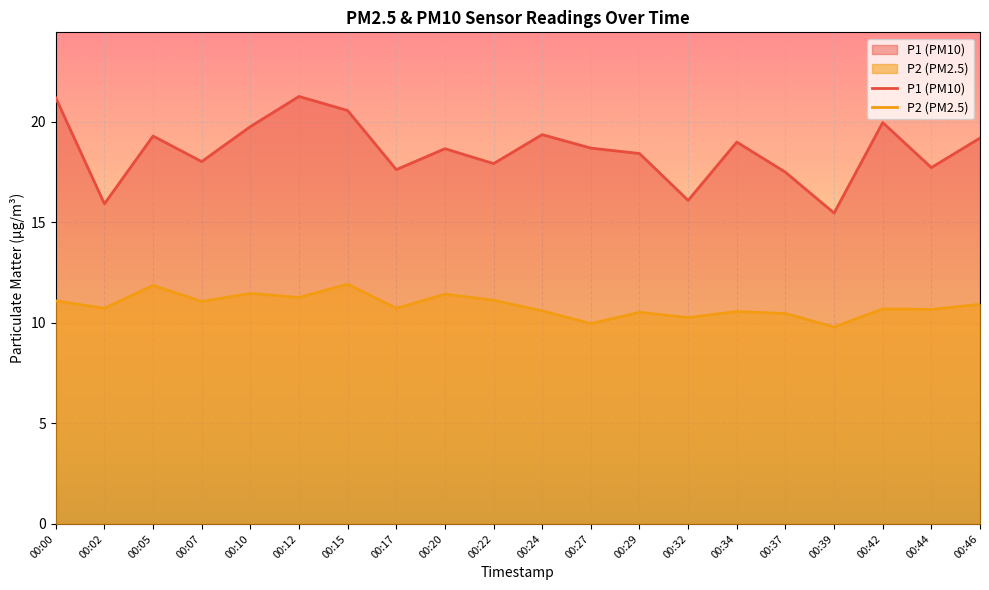

Reading left to right, what are all the values shown in this chart?

P1 (PM10): 21.2	15.9	19.3	18.0	19.8	21.3	20.6	17.6	18.7	17.9	19.4	18.7	18.4	16.1	19.0	17.5	15.5	20.0	17.7	19.2
P2 (PM2.5): 11.1	10.7	11.9	11.1	11.5	11.3	11.9	10.7	11.4	11.1	10.6	10.0	10.5	10.3	10.6	10.5	9.8	10.7	10.7	10.9